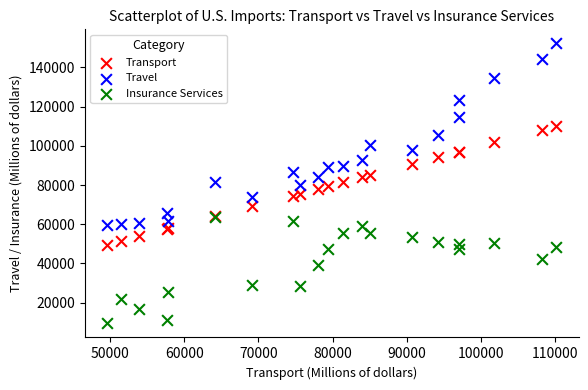

Which series has the largest Y range (max minus min)?

Travel